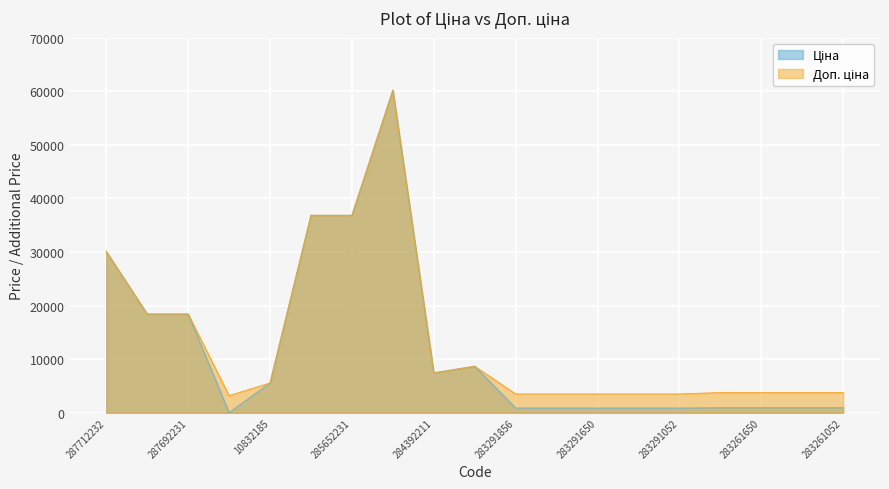

What is the difference between the Доп. ціна values at 283261650 and 283291856?

265.0